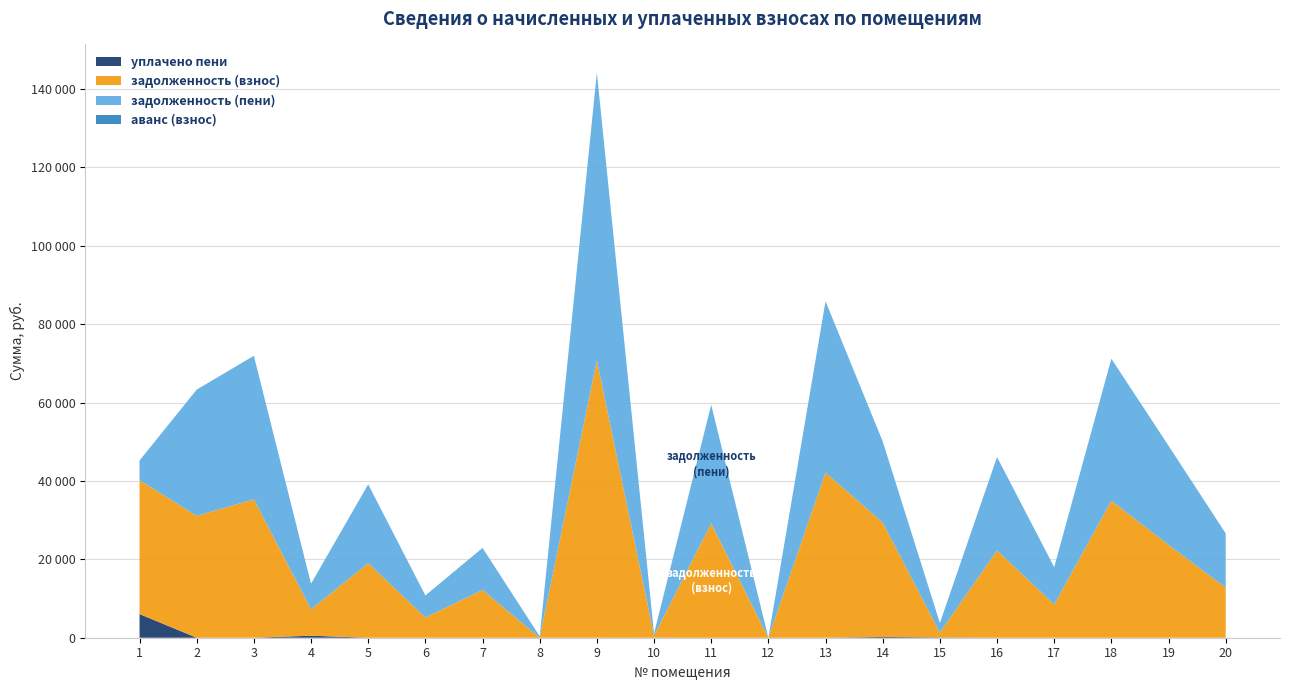

Reading right to left, extract all data points from this chart.

задолженность (взнос): 12764.0	23684.3	34939.1	8458.4	22272.7	1222.7	29168.9	42138.6	0.0	29168.9	536.9	70754.5	0.0	12179.0	5162.1	19029.8	6724.4	35309.7	31074.6	34145.1
задолженность (пени): 13838.5	25295.0	36226.1	9532.9	23824.8	2445.3	20725.9	43690.8	0.0	30243.4	537.7	73379.2	367.9	10731.2	5616.4	20104.3	6530.5	36610.3	32219.3	5031.0
уплачено пени: 0.0	0.0	0.0	0.0	0.0	82.4	200.0	0.0	0.0	0.0	10.9	0.0	0.0	0.0	0.0	0.0	517.4	0.0	0.0	6032.9
аванс (взнос): 0.0	0.0	0.0	0.0	0.0	0.0	0.0	0.0	0.0	0.0	0.0	0.0	0.0	0.0	0.0	0.0	0.0	0.0	0.0	0.0